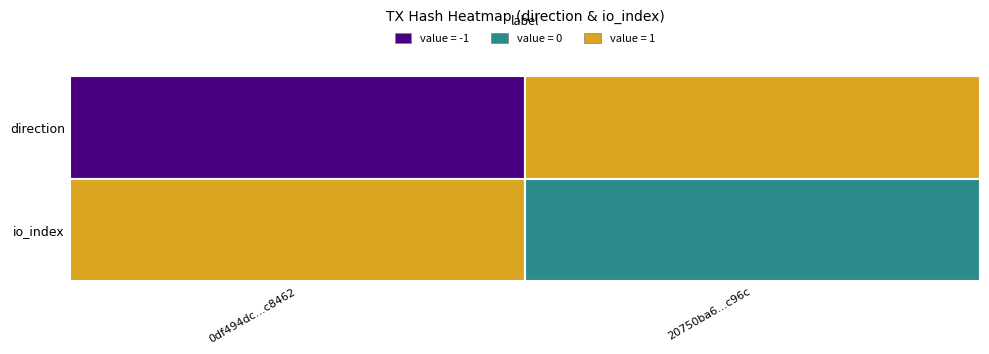

Rank the categories by 20750ba60de89df33ae938bbeb957544f23c96c value from lowest to highest.

1, 0